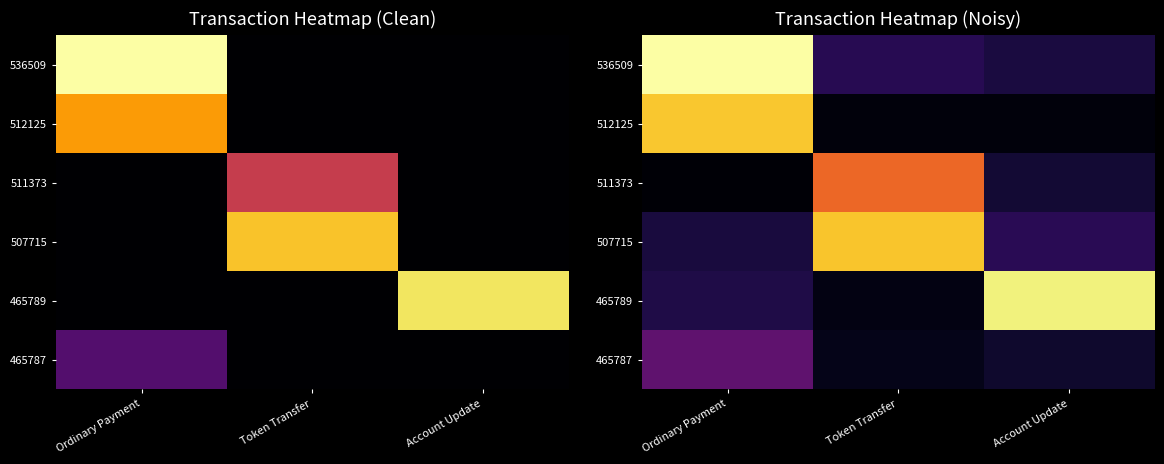

What is the sum of the 507715 values at Token Transfer and Ordinary Payment?

1.0